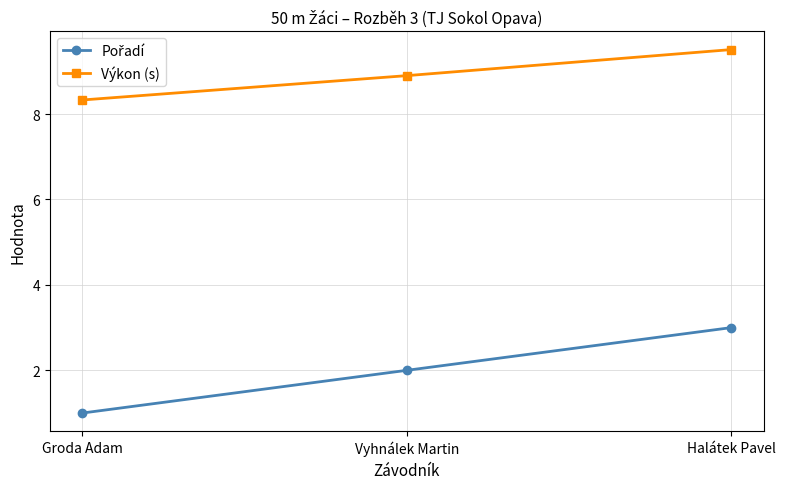

What is the spread (max minus min) of values at Groda Adam?

7.3